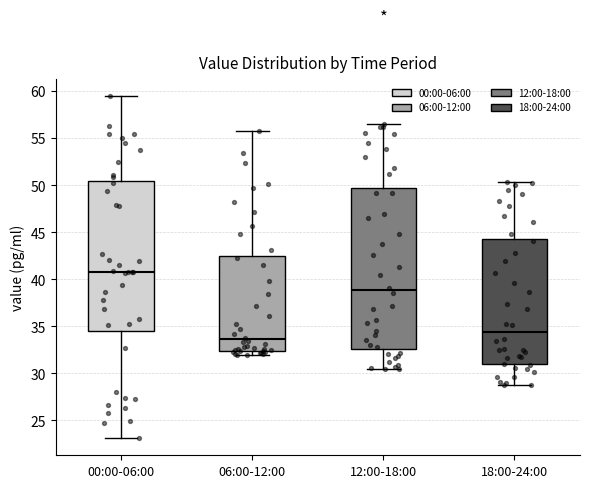

Which box has the lowest median line?

06:00-12:00